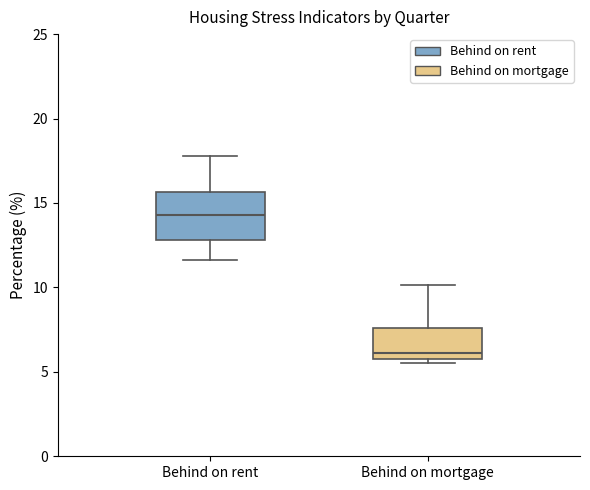

Reading left to right, read every box against the y-axis: the position of its median line, the range the box covers, and the ends of its whiskers. The values are not printed on the chart, so give them approximately, as read against the axis.

Behind on rent: median 14.5, box 13.0 to 15.5, whiskers 11.5 to 18.0
Behind on mortgage: median 6.0 (just above the box's lower edge), box 6.0 to 7.5, whiskers 5.5 to 10.0